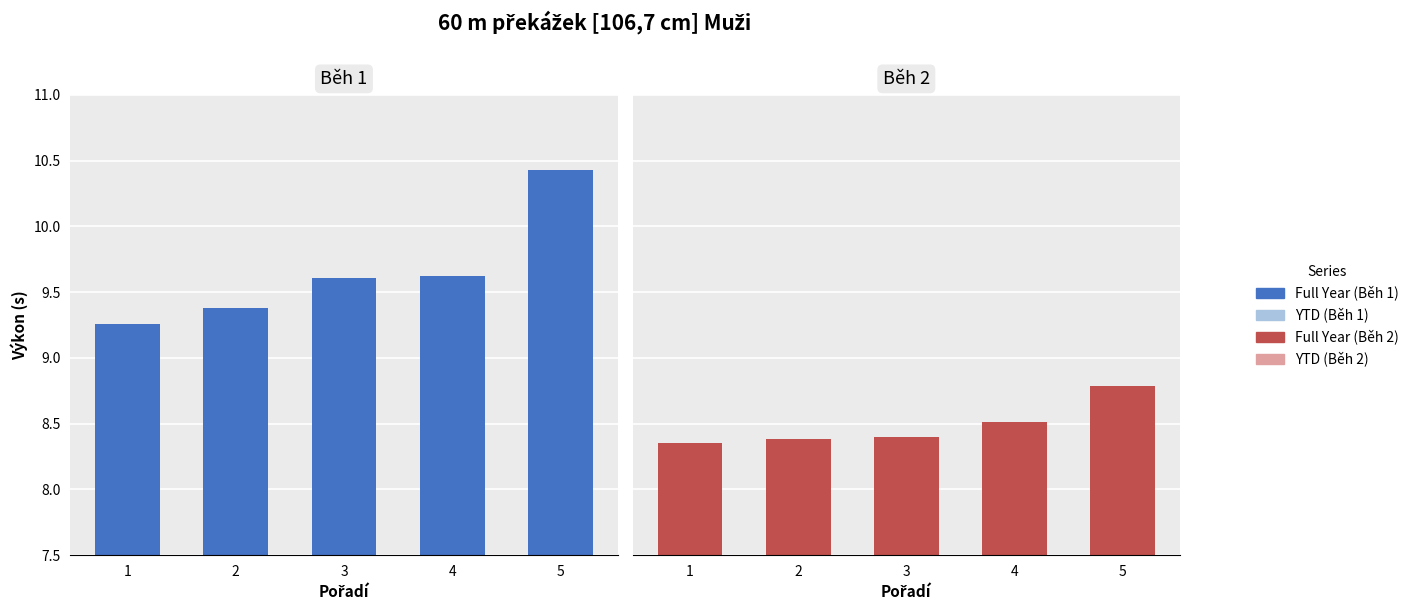

Is the value of YTD at 5 greater than the value of Full Year at 5?

No